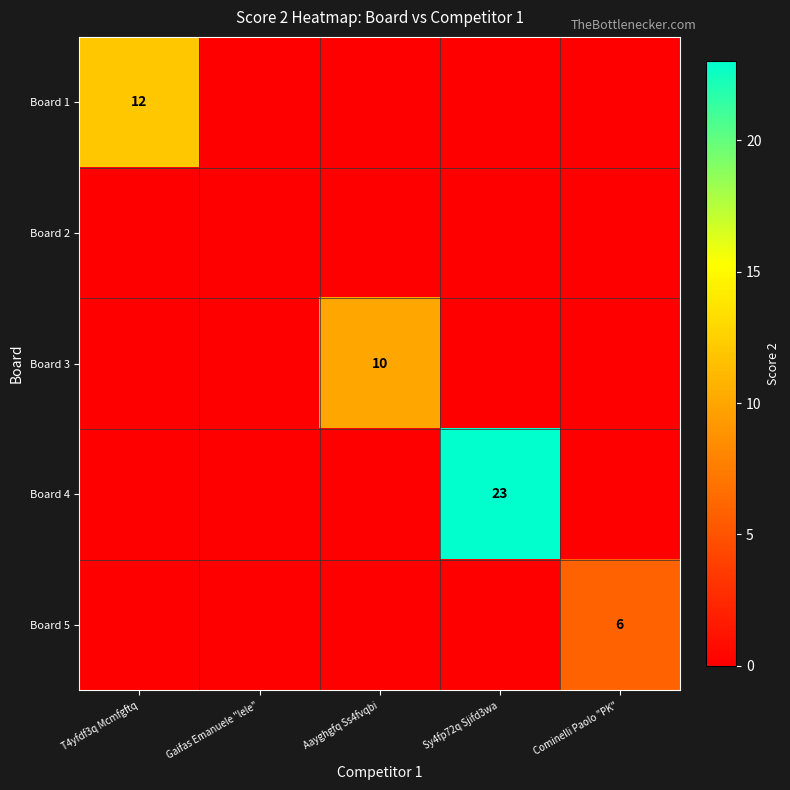

Which category has the highest value across all series?

Sy4fp72q Sjifd3wa